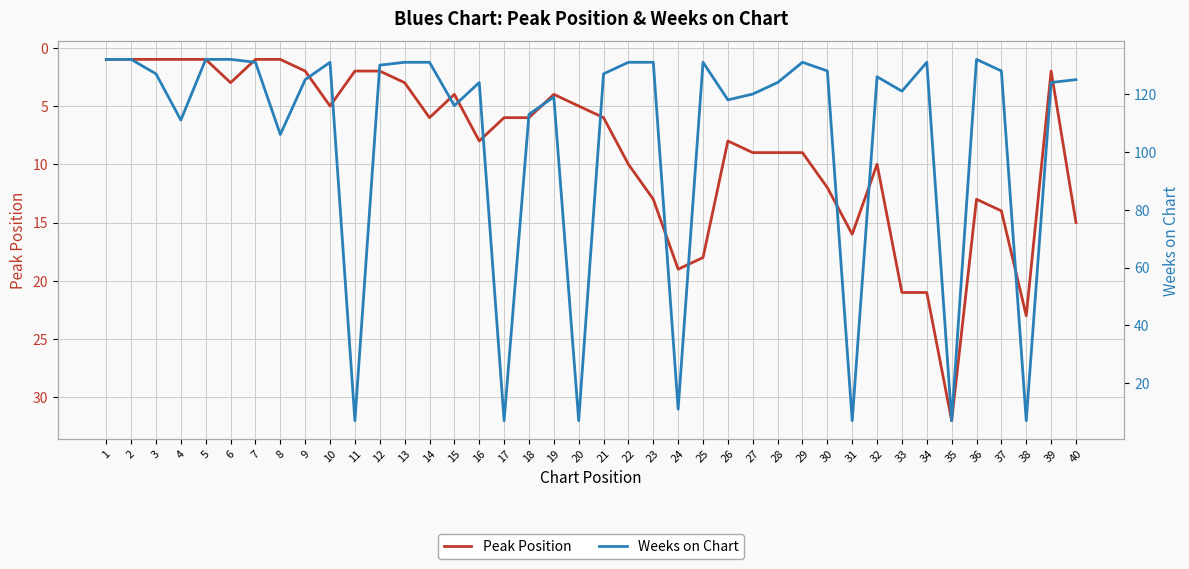

Reading left to right, what are all the values shown in this chart?

Peak Position: 1	1	1	1	1	3	1	1	2	5	2	2	3	6	4	8	6	6	4	5	6	10	13	19	18	8	9	9	9	12	16	10	21	21	32	13	14	23	2	15
Weeks on Chart: 132	132	127	111	132	132	131	106	125	131	7	130	131	131	116	124	7	113	119	7	127	131	131	11	131	118	120	124	131	128	7	126	121	131	7	132	128	7	124	125